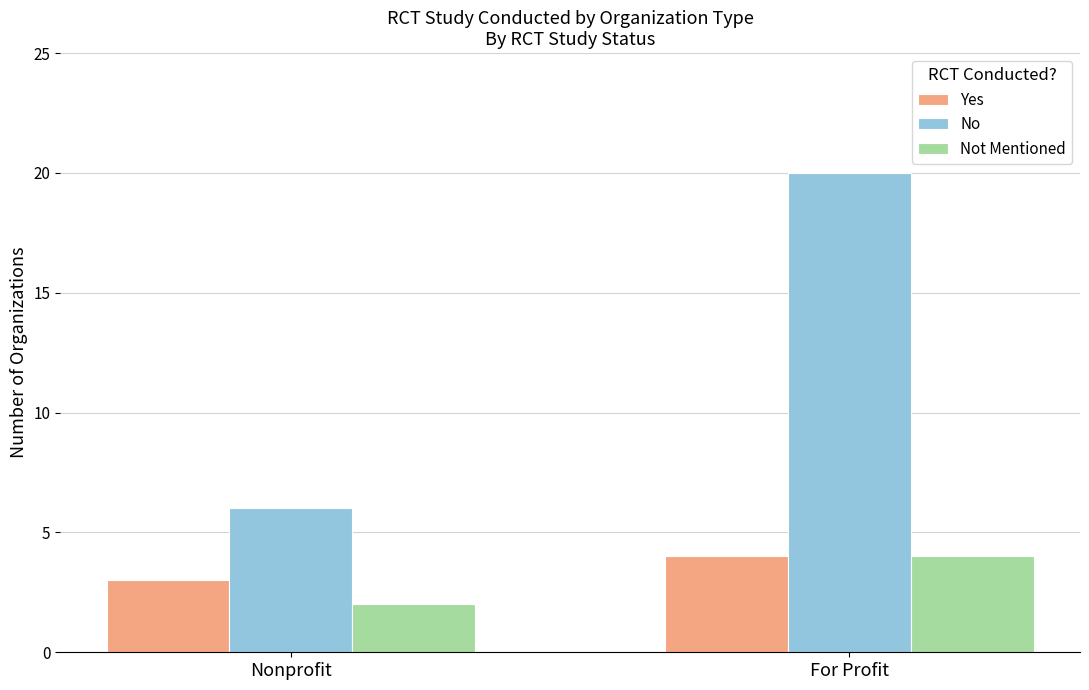

What are all the series names shown in the legend?

Yes, No, Not Mentioned